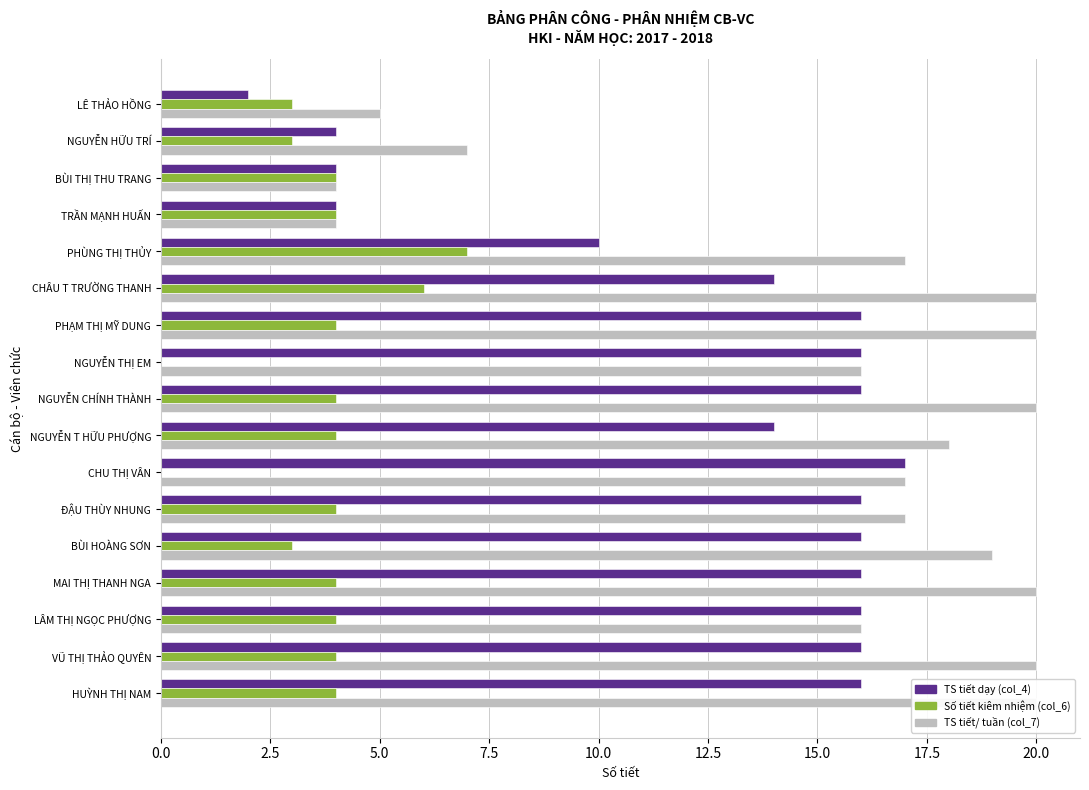

Is it true that TS tiết dạy (col_4) equals 24 at VŨ THỊ THẢO QUYÊN?

False